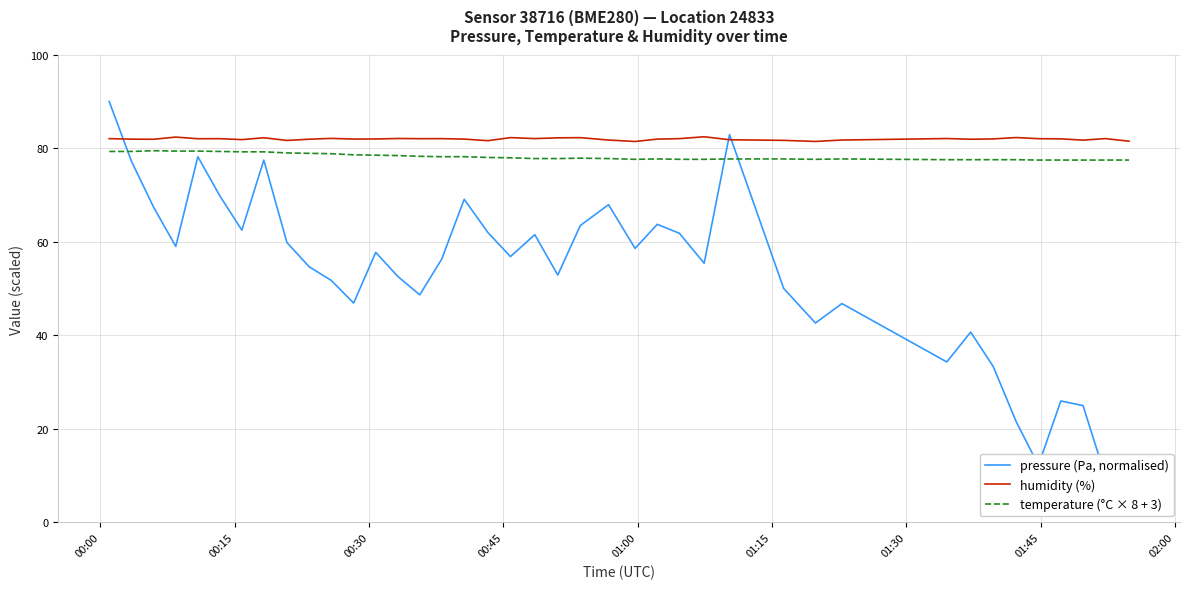

What is the highest value of the temperature (°C × 8 + 3) series?

79.5